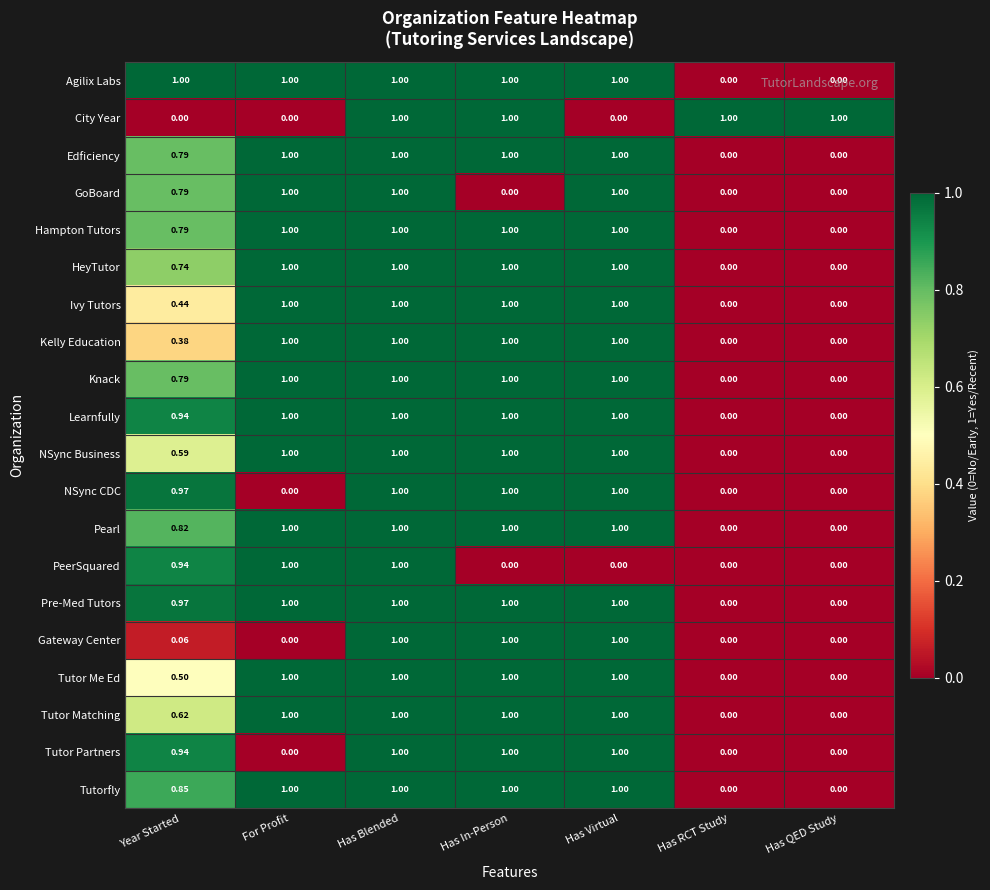

At which category is the sum across all series the highest?

Has Blended